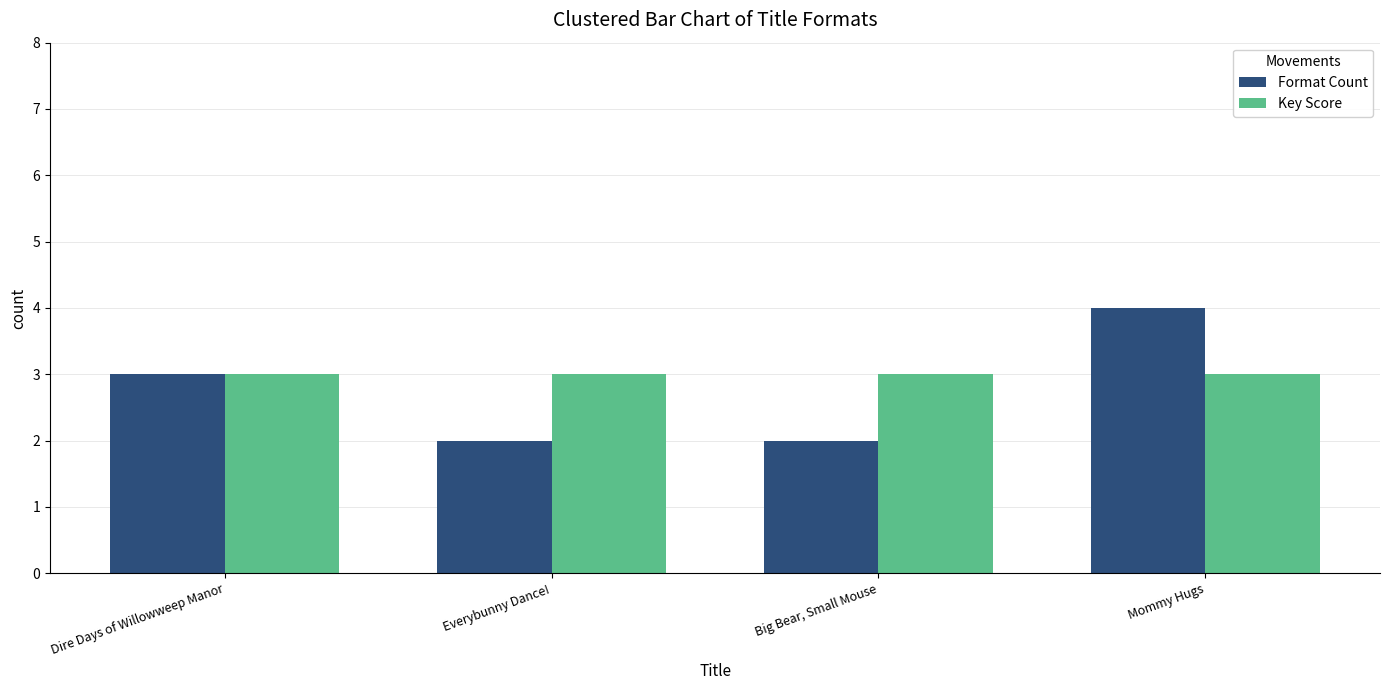

Is it true that Format Count equals 4 at Mommy Hugs?

True